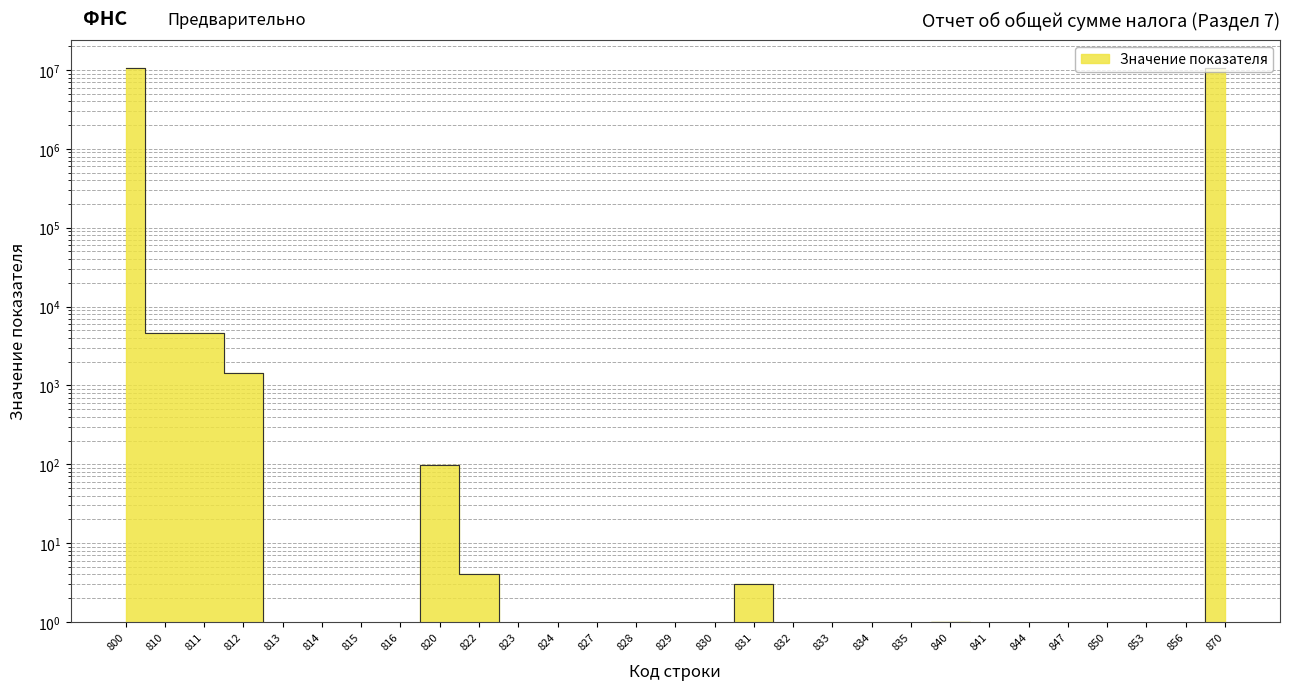

List the labels in order of value, smallest first.

813, 814, 815, 816, 823, 824, 827, 828, 829, 830, 832, 833, 834, 835, 841, 844, 847, 850, 853, 856, 840, 831, 822, 820, 812, 810, 811, 800, 870